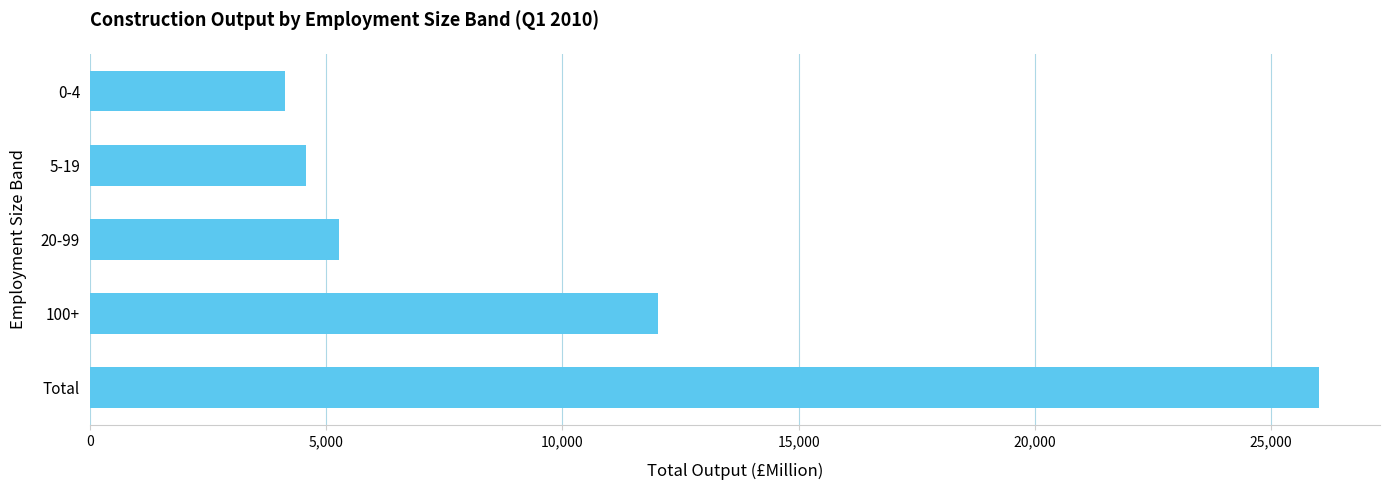

Reading bottom to top, list all the values displayed in this chart.

26006	12031	5265	4578	4132